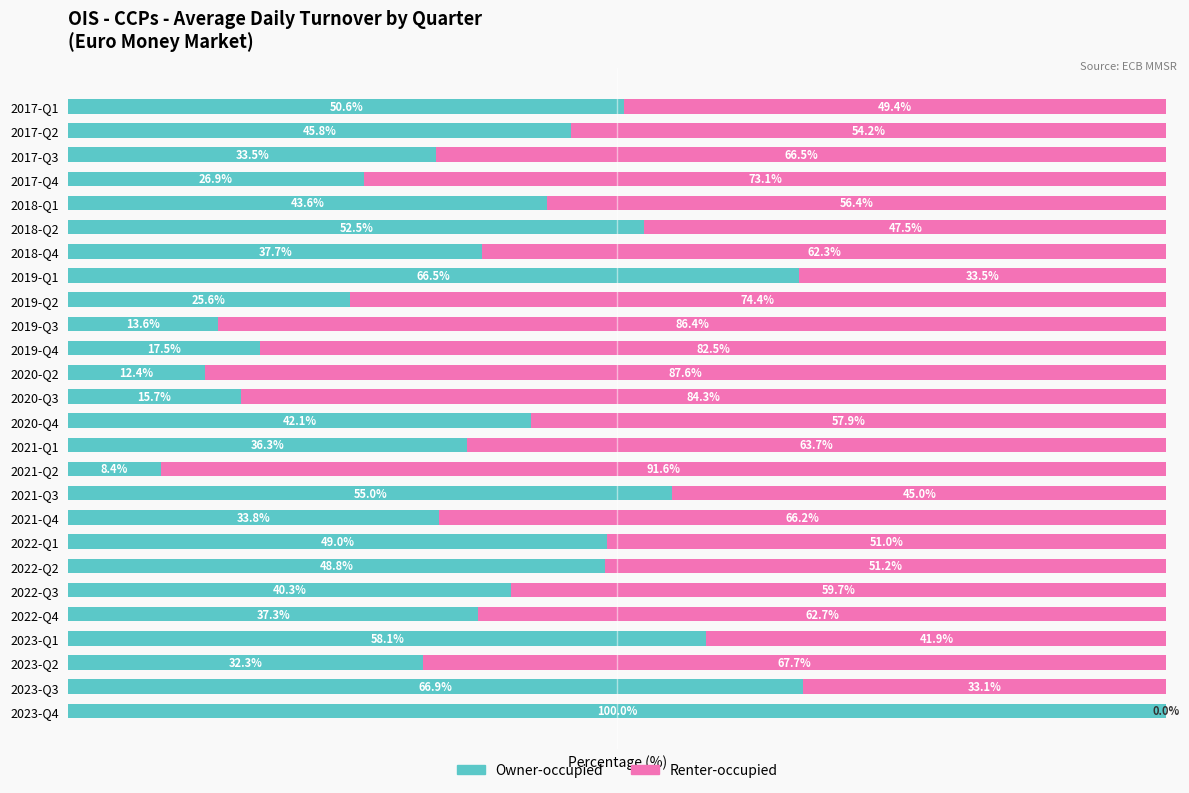

At which label is Owner-occupied closest to 54?

2021-Q3